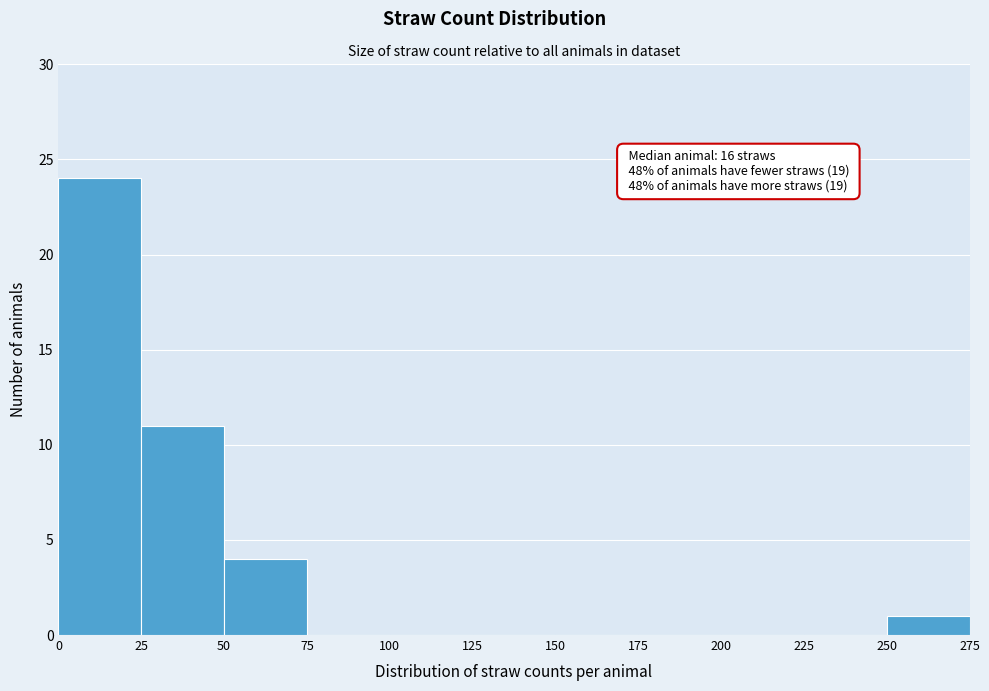

Which range on the x-axis has the tallest bar?

0 to 25